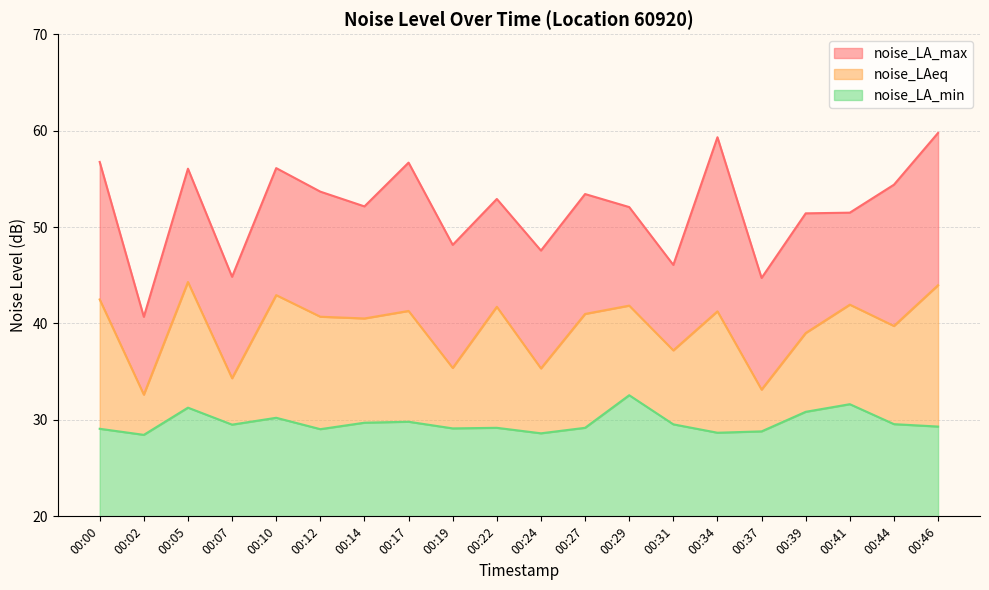

Which series has the largest total across all categories?

noise_LA_max